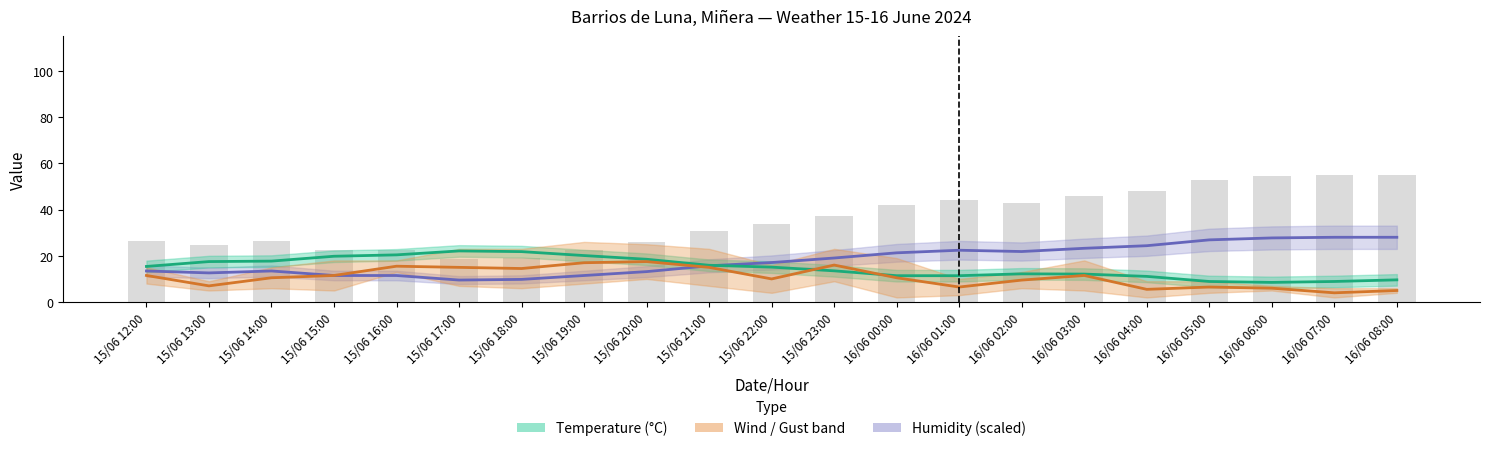

The value of Temperature (°C) at 15/06 18:00 is 11.2. True or false?

False